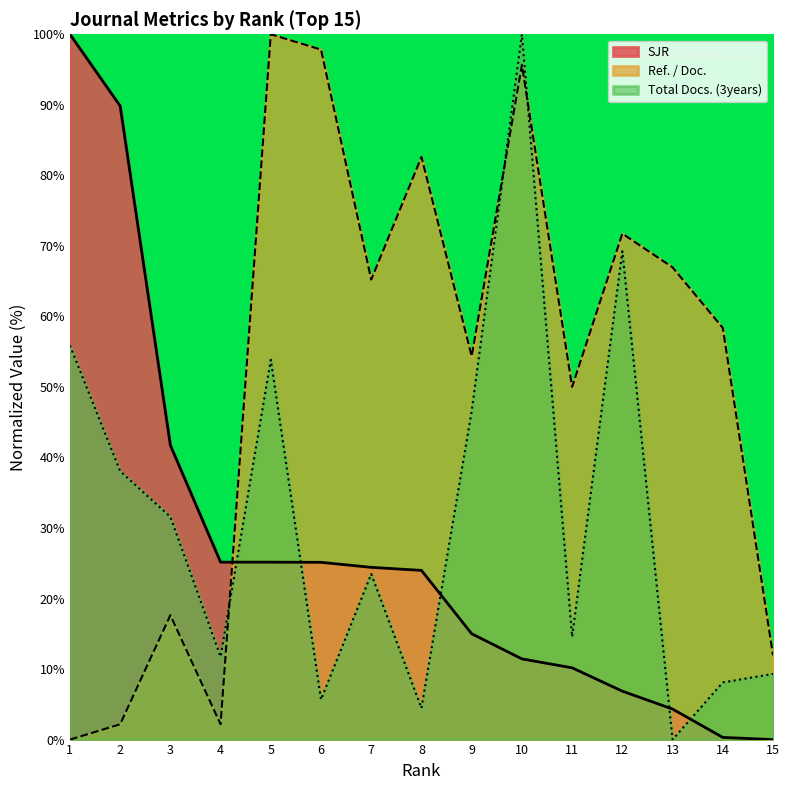

How many data points in Total Docs. (3years) are above 23?

8